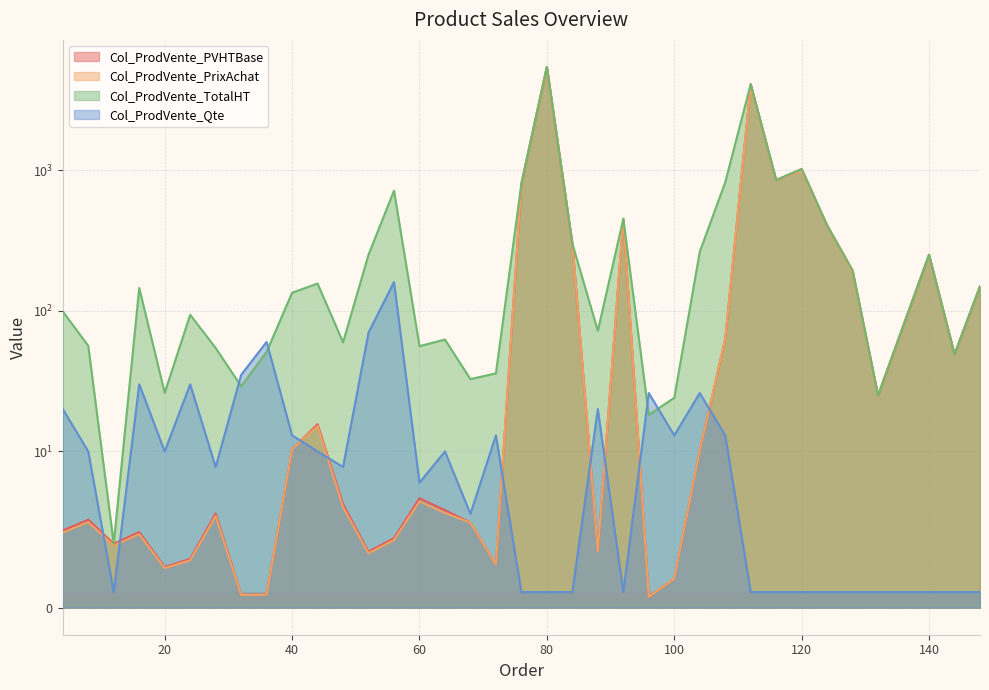

What is the sum of the Col_ProdVente_PrixAchat values at 144 and 36?

49.8